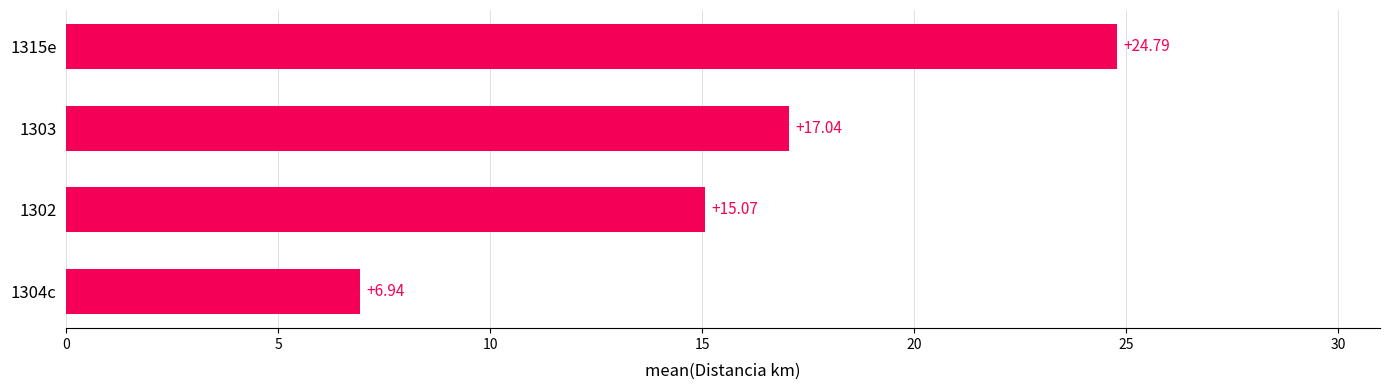

What is the ratio of the value at 1315e to the value at 1304c?

3.6